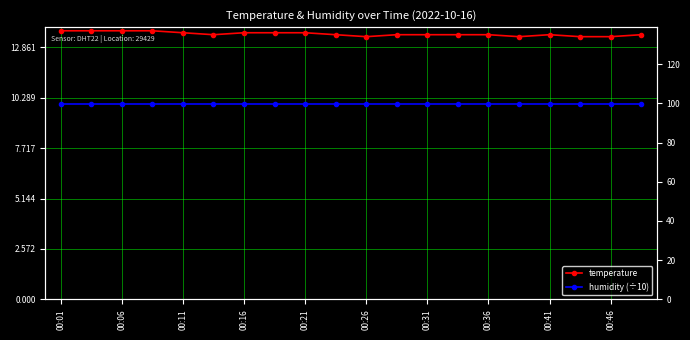

Rank the series by their maximum value, from highest to lowest.

temperature, humidity (÷10)